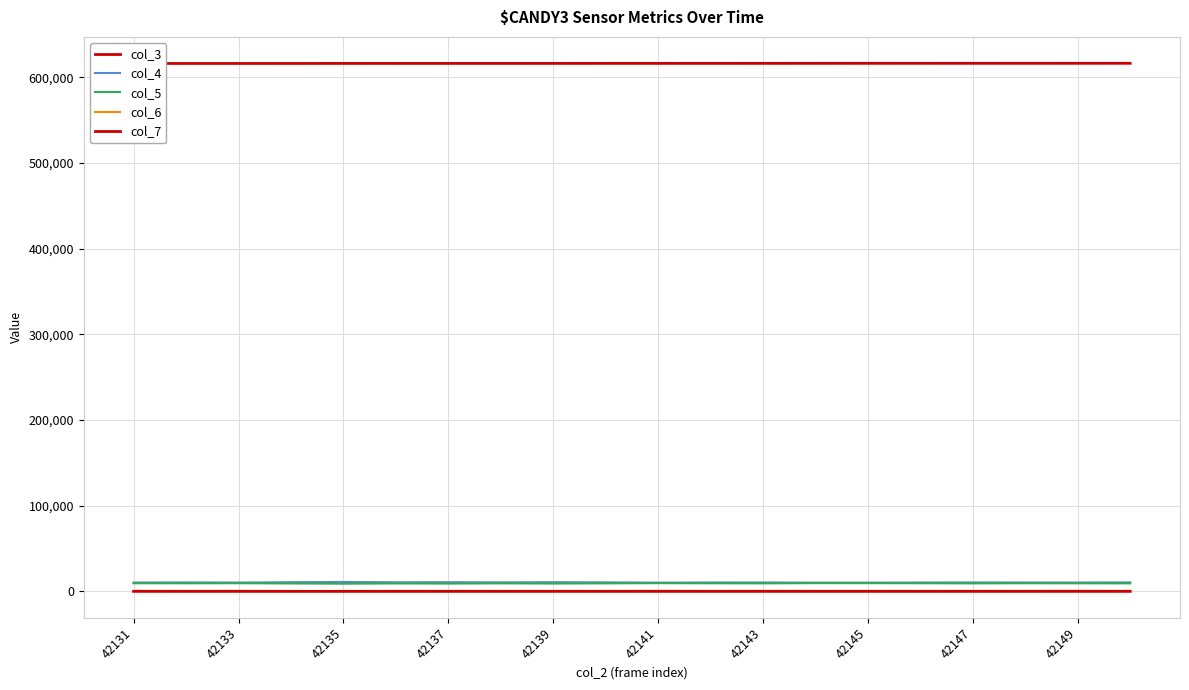

At which label does col_7 first exceed 16?

42131